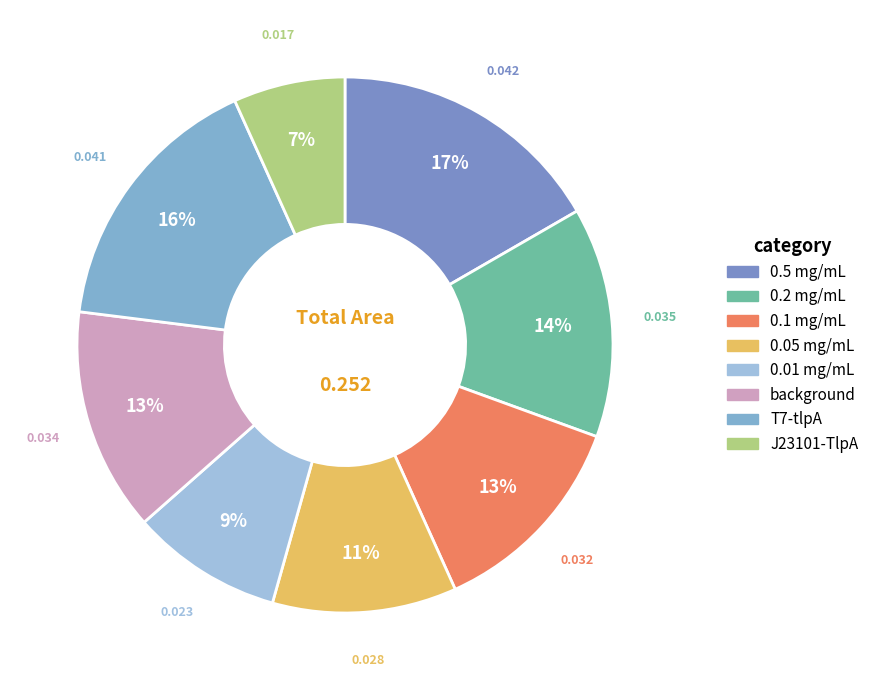

How much of the chart is everything except T7-tlpA?

83.7%